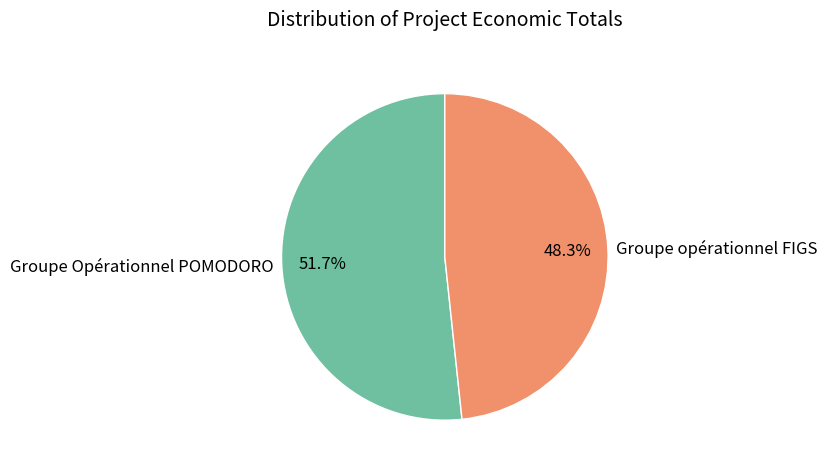

To the nearest percent, what is the difference between the Groupe opérationnel FIGS and Groupe Opérationnel POMODORO slice percentages?

3%